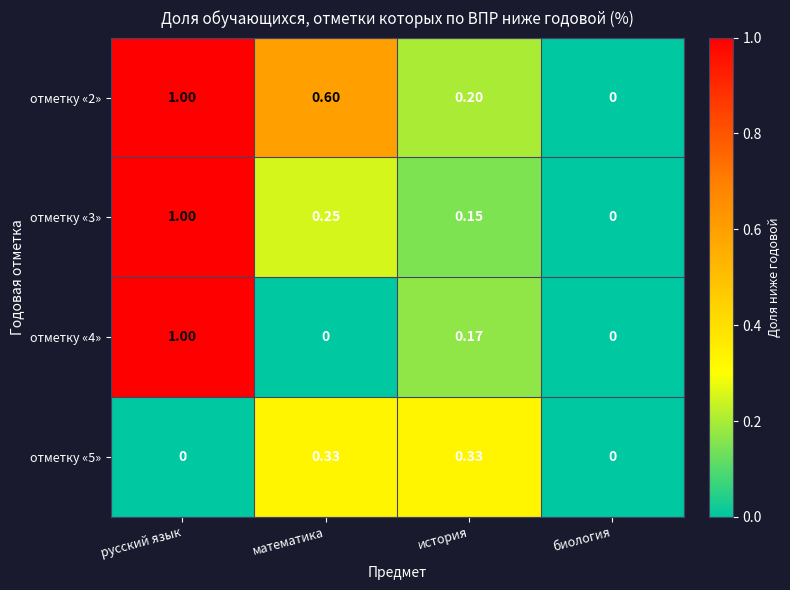

Rank the categories by отметку «3» value from lowest to highest.

биология, история, математика, русский язык